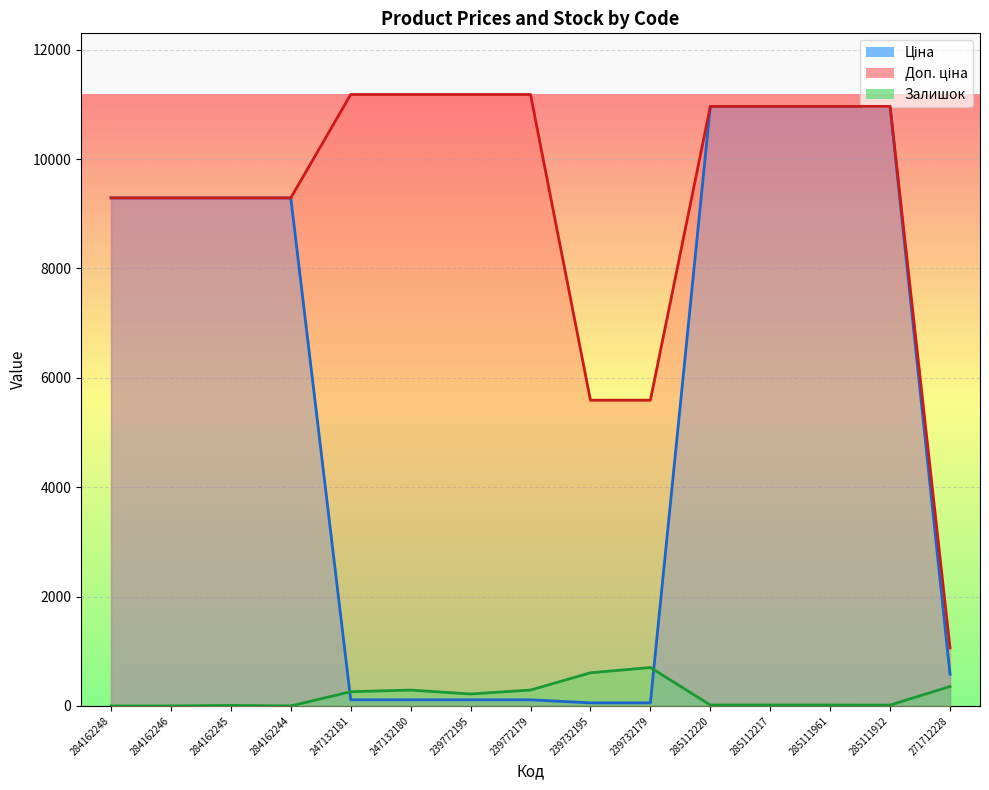

What is the spread (max minus min) of values at 284162248?

9290.5